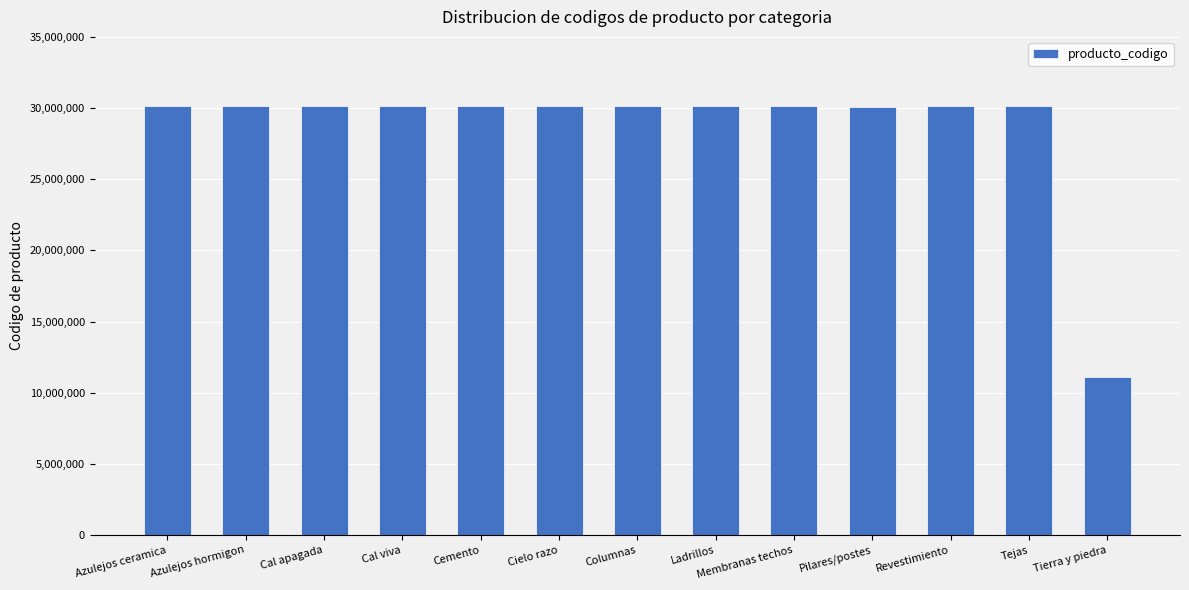

How many values are below 30131703?

6